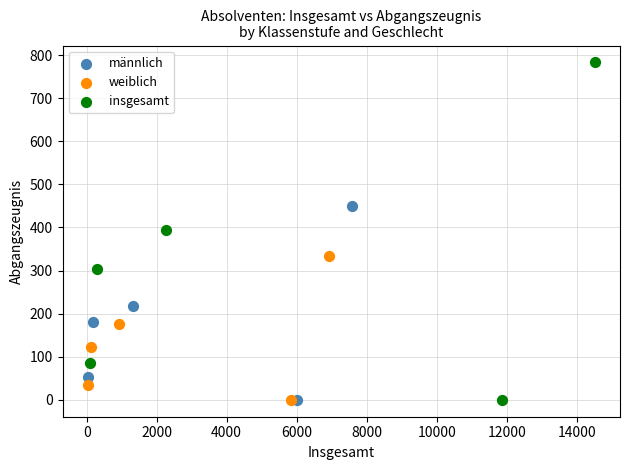

Which series has the widest spread of Y values?

insgesamt